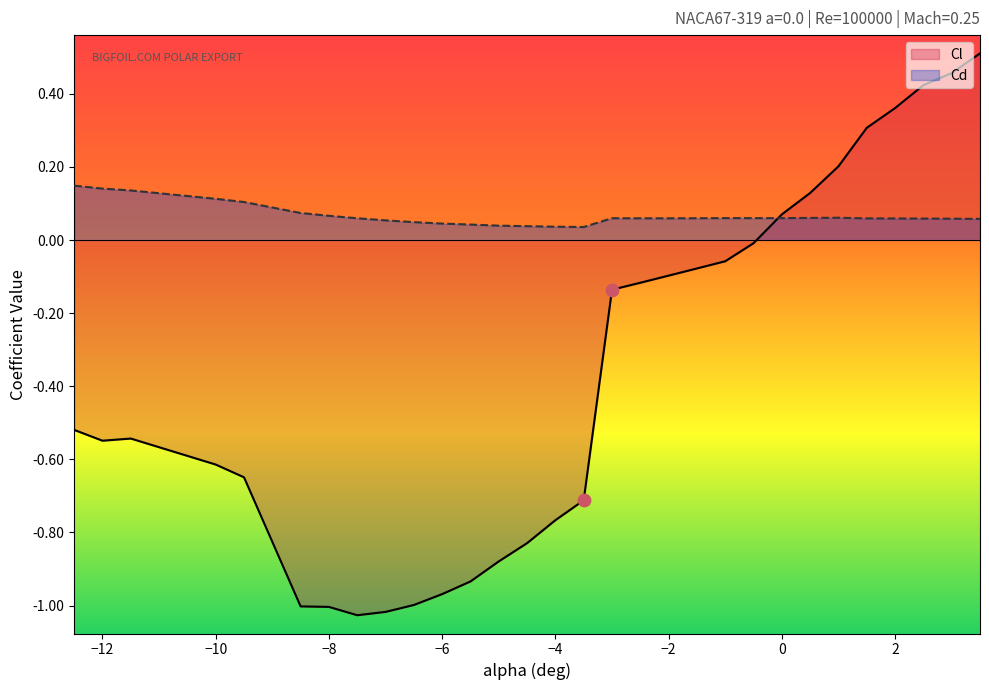

Which series has the largest Y range (max minus min)?

Cl